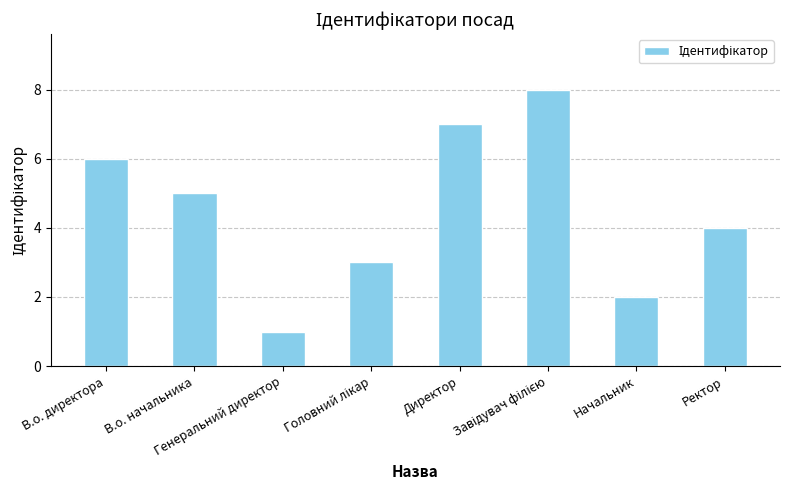

What is the greatest value displayed?

8